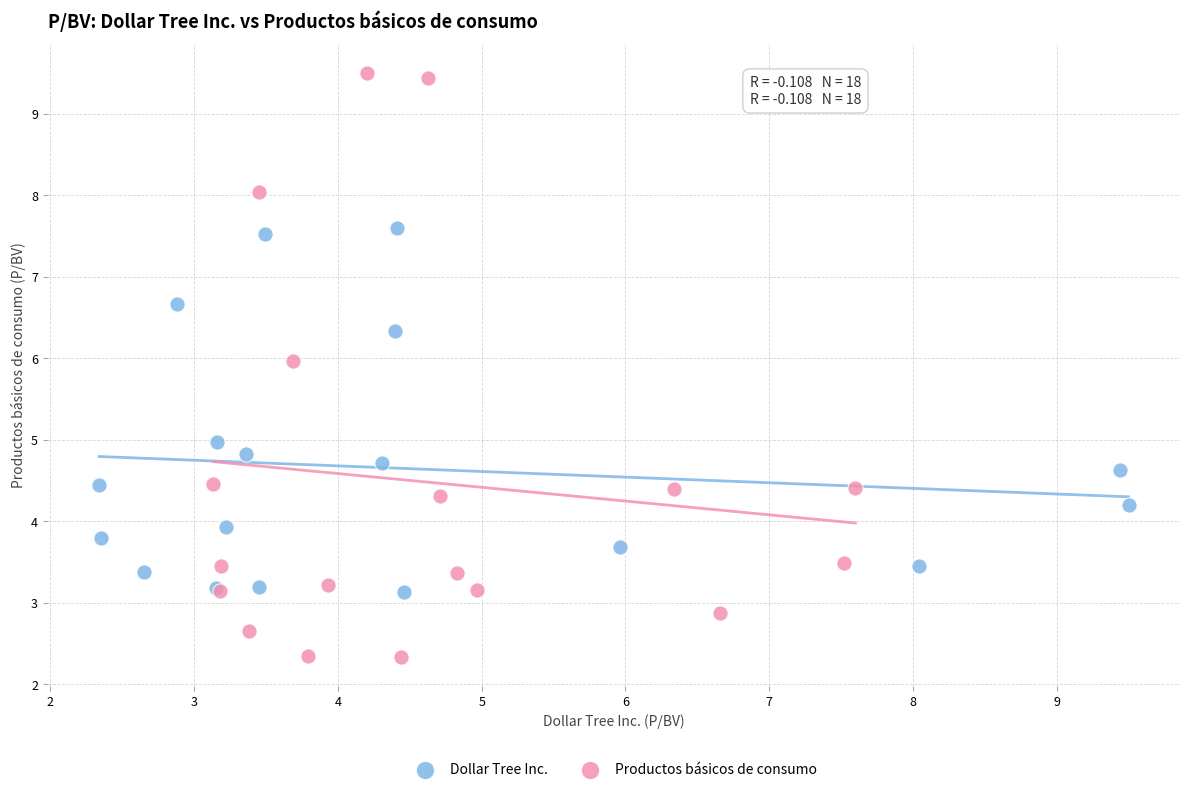

Which series has the largest Y range (max minus min)?

Productos básicos de consumo